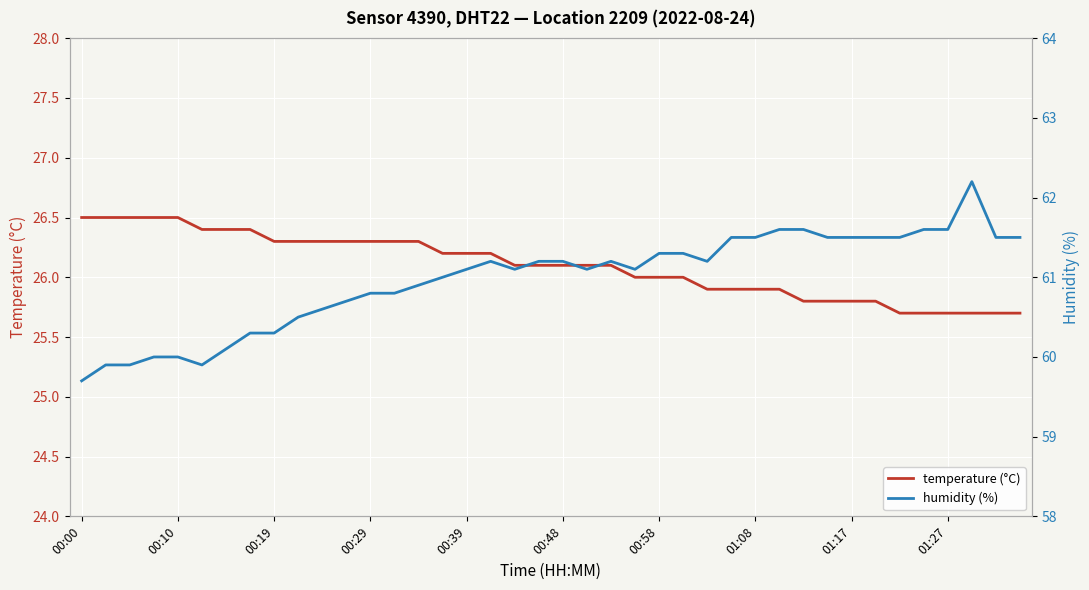

Which has a higher value, 19 or 39?

19